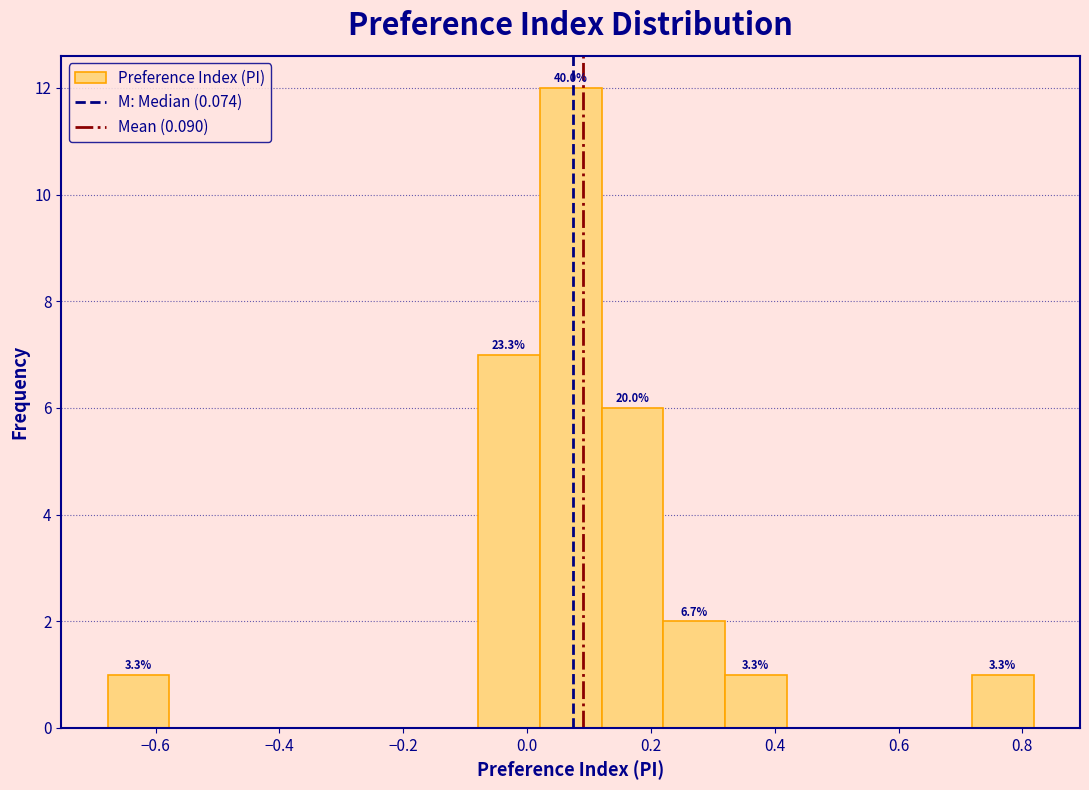

Over which range of the x-axis is the bar tallest?

0.02 to 0.12